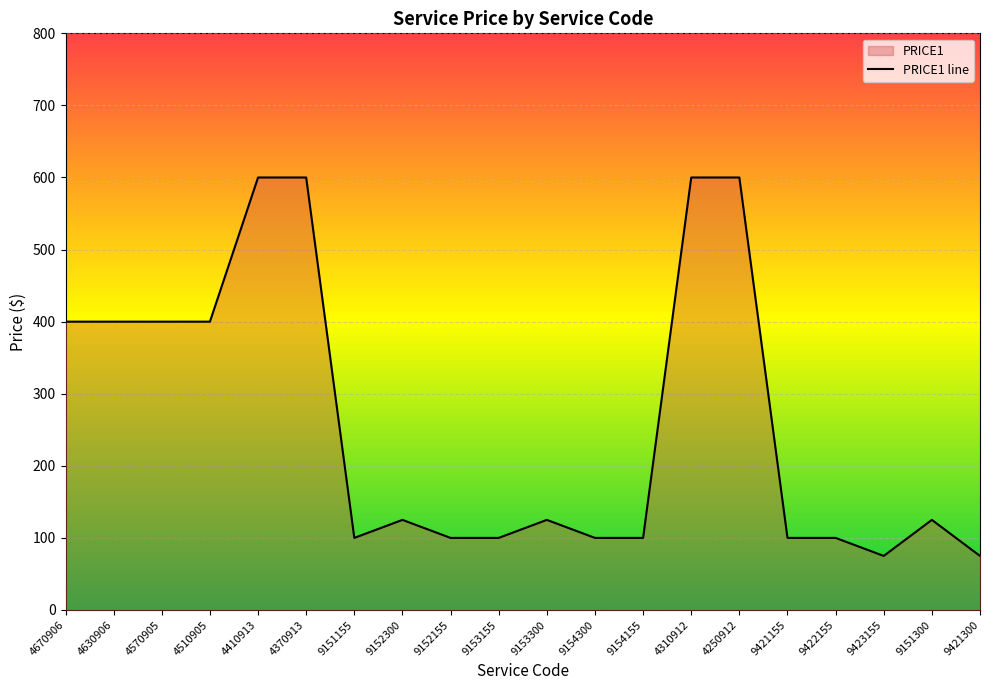

What is the difference between the values at 9422155 and 4510905?

300